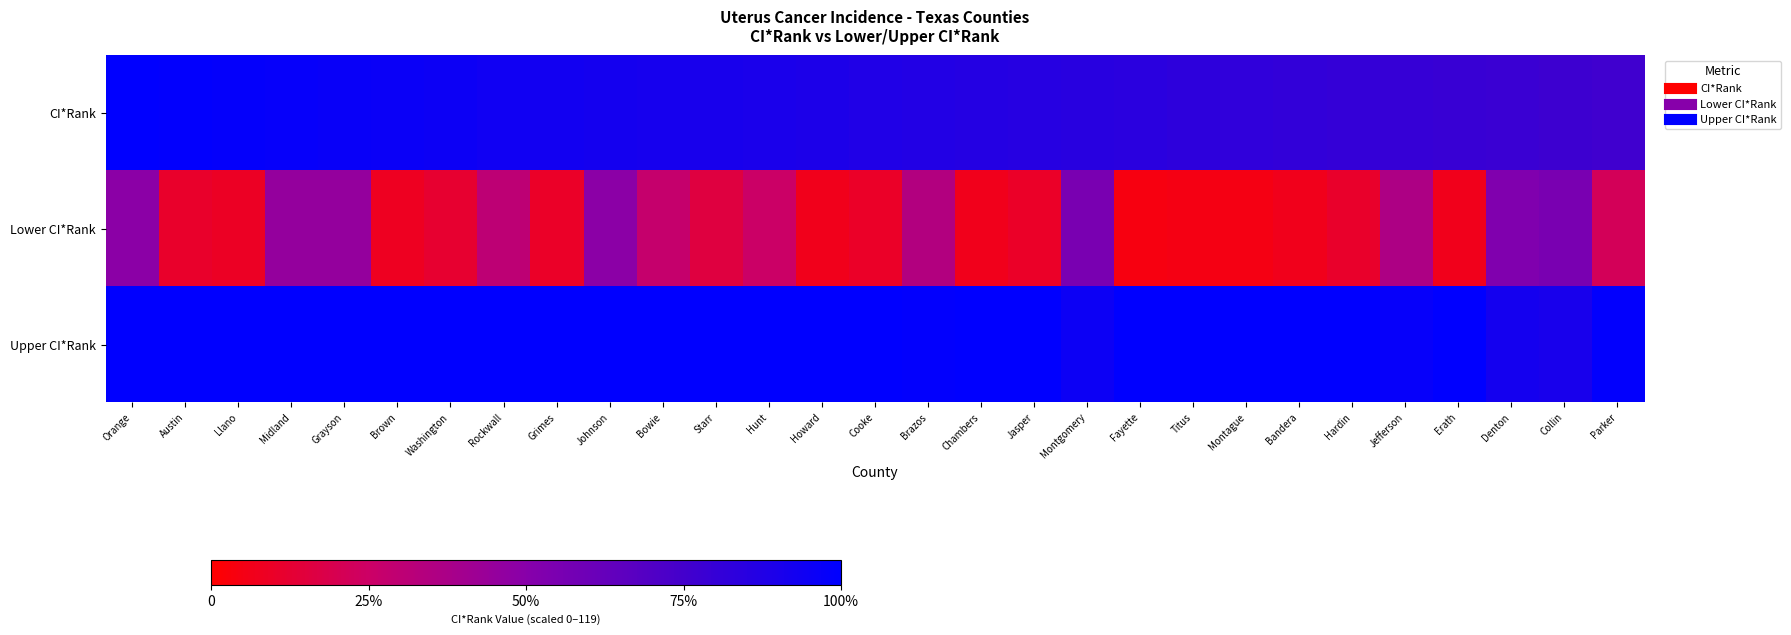

What is the smallest value displayed?

4.2